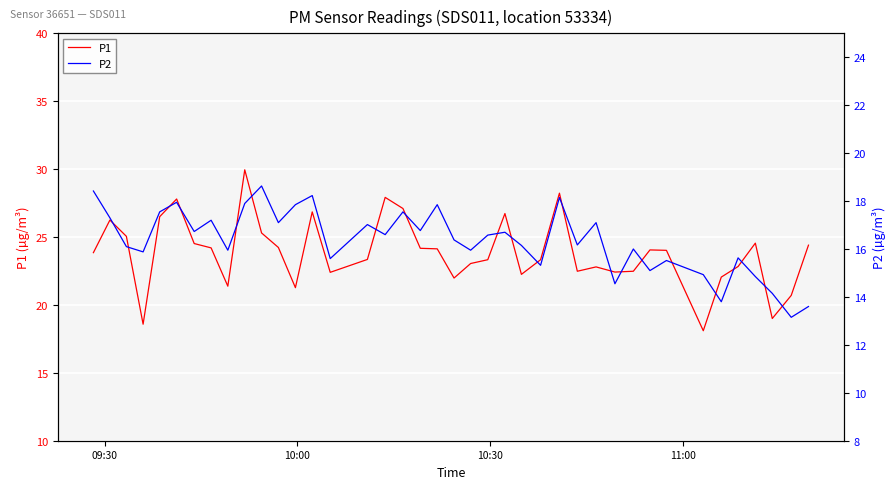

The P2 series shows 11.4 at 20. True or false?

False